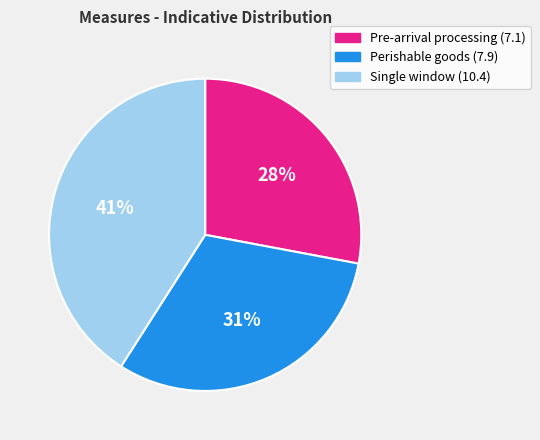

Combined, do Pre-arrival processing (7.1) and Single window (10.4) account for over 50%?

Yes